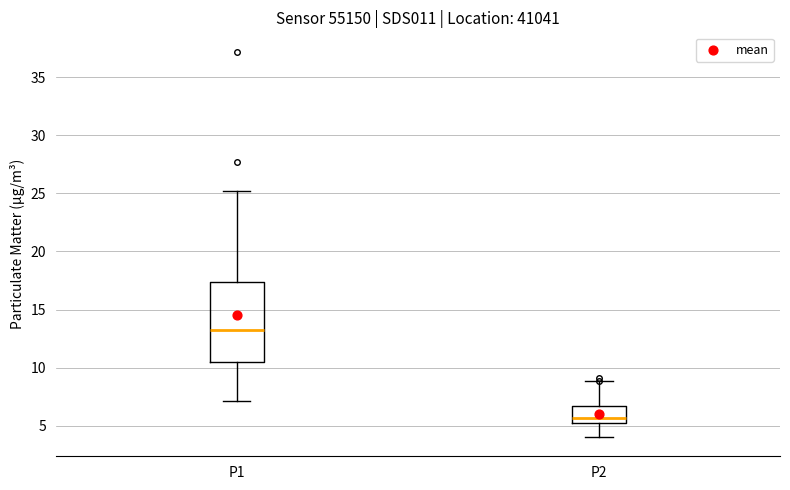

Comparing the boxes themselves (not the whiskers), which one is the tallest?

P1